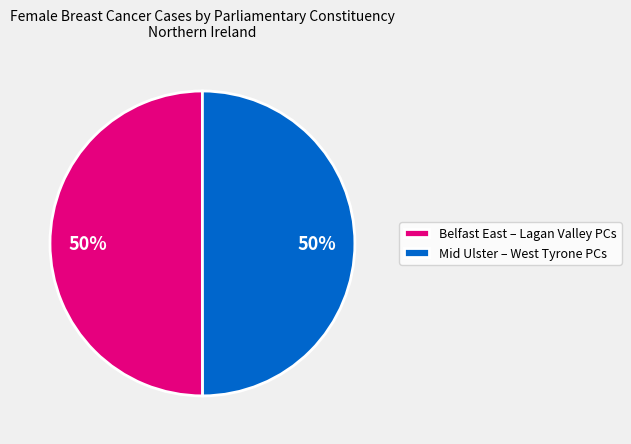

The Belfast East – Lagan Valley PCs slice represents 62% of the pie. True or false?

False